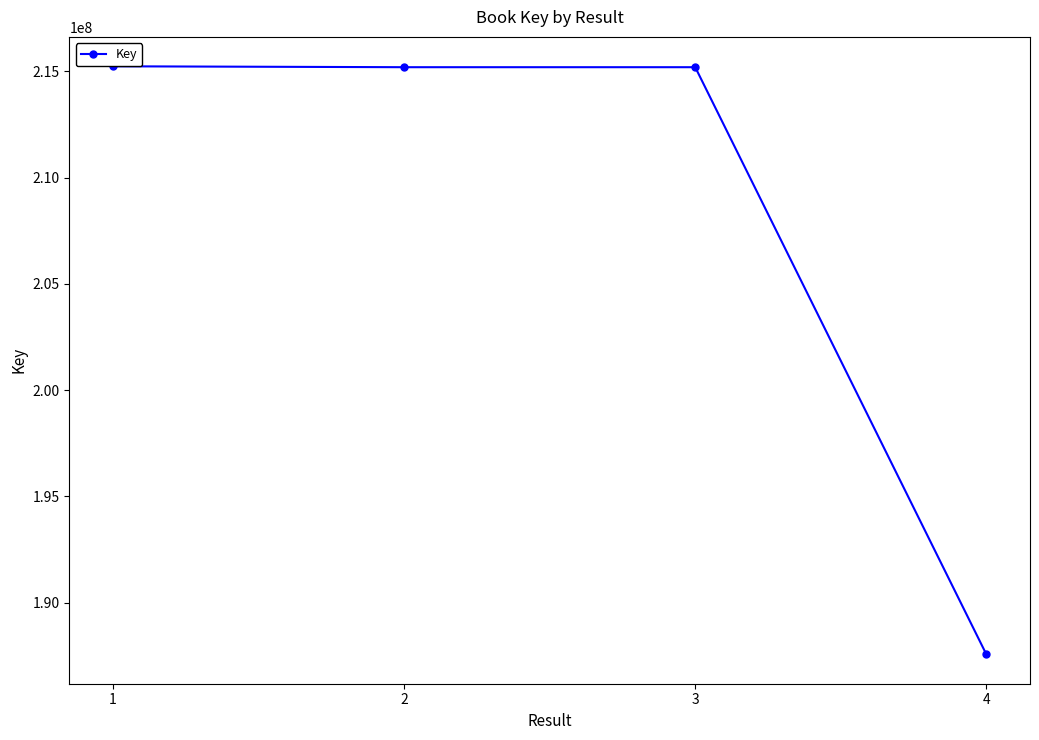

Read the value at 3, to the nearest 50.

215198150